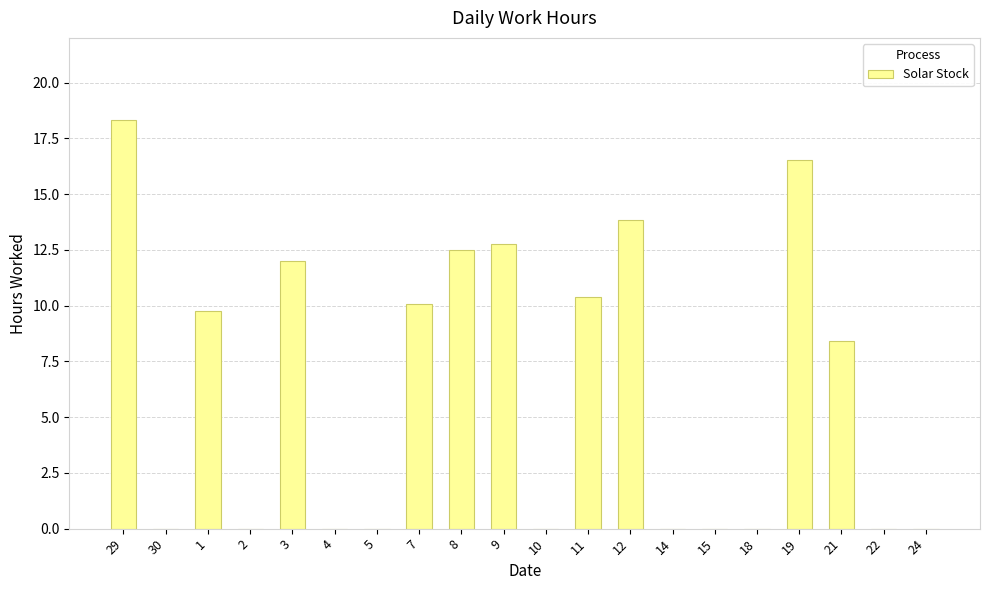

What is the sum of all values?

124.6